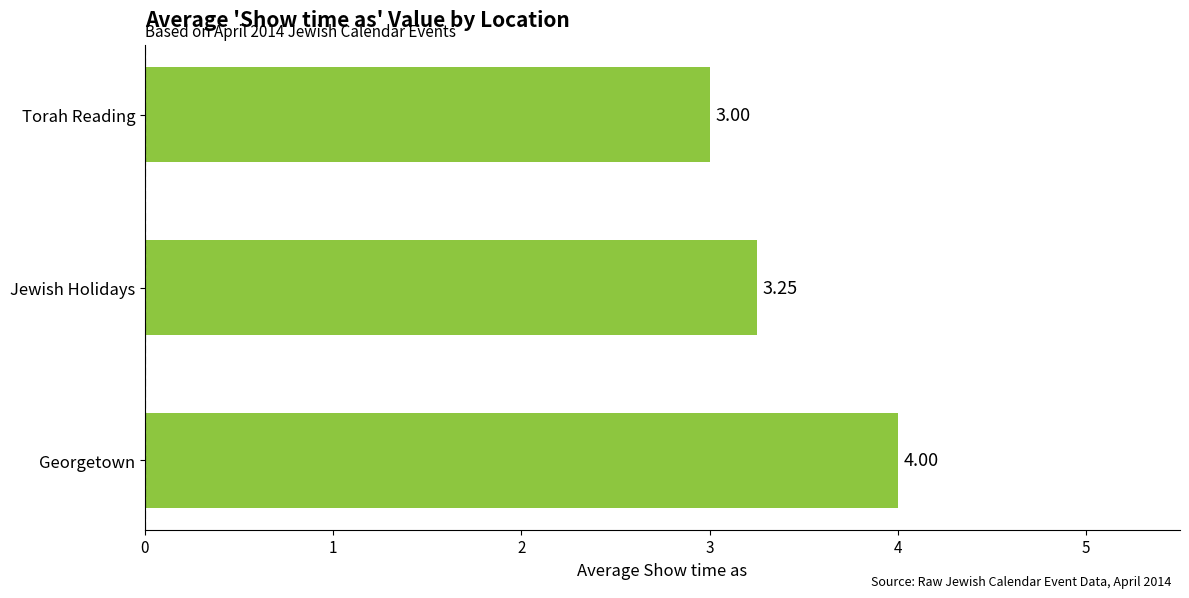

What is the difference between the maximum and minimum values?

1.0